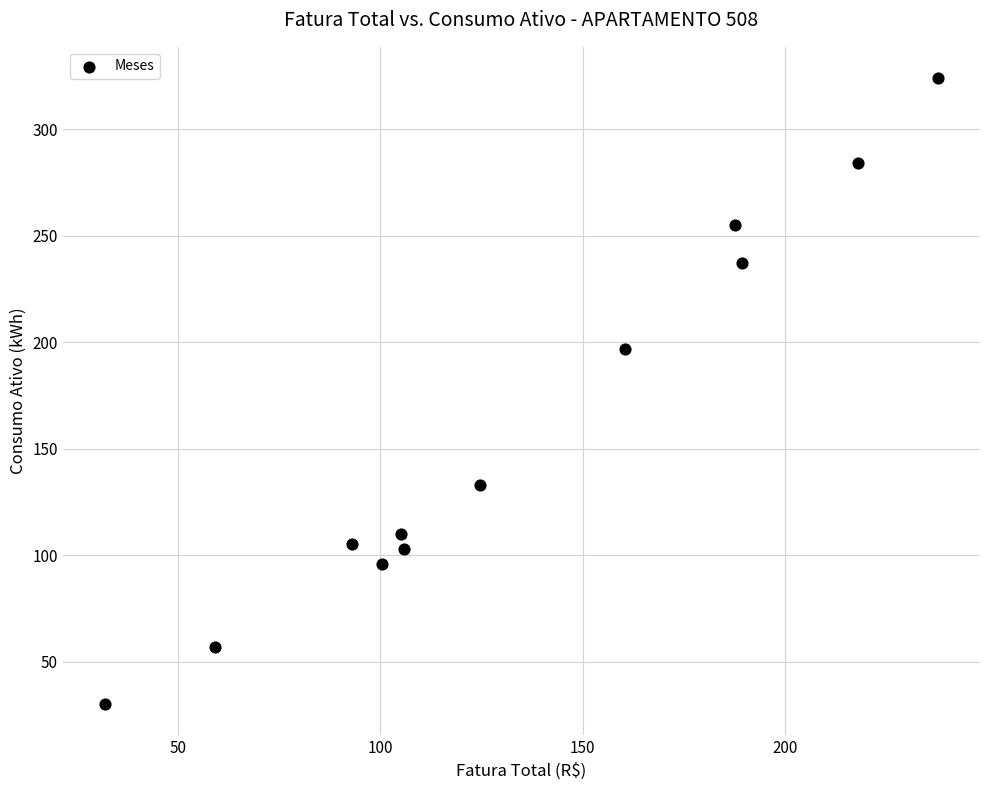

What Y value in the scatter plot is closest to 177?

197